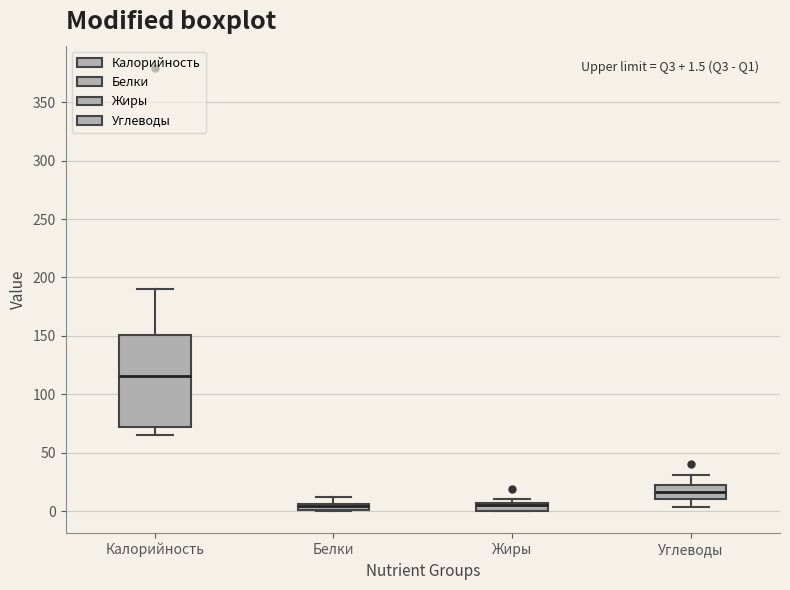

Comparing the boxes themselves (not the whiskers), which one is the tallest?

Калорийность